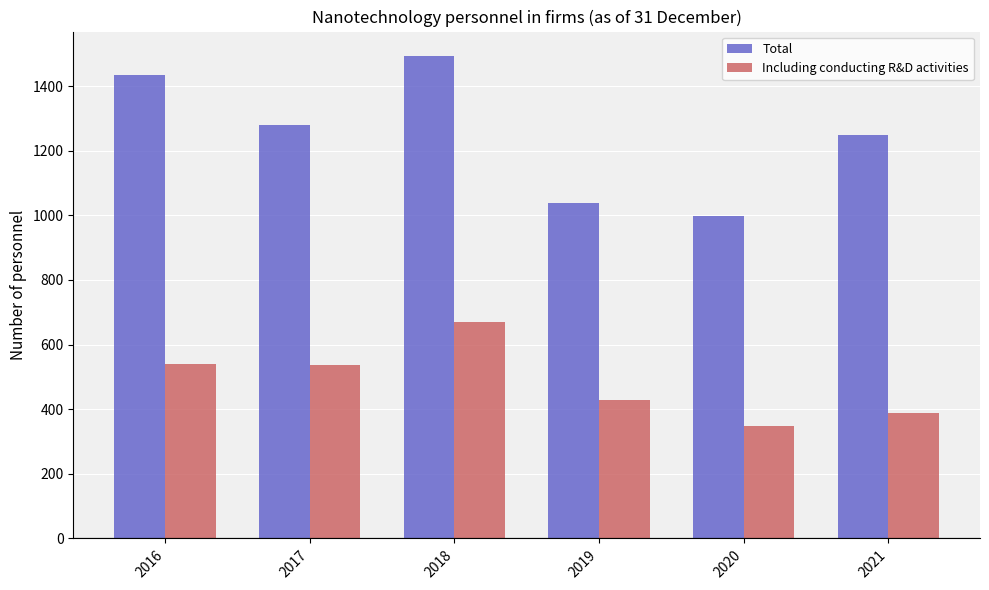

At which label does Including conducting R&D activities first exceed 536?

2016